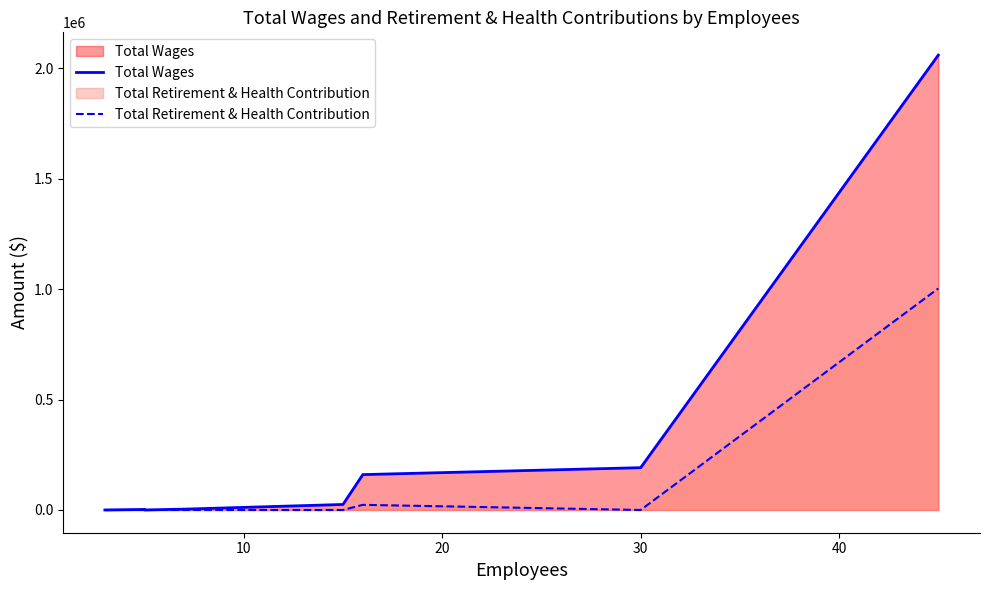

List the series in order of their overall mean, lowest first.

Total Retirement & Health Contribution, Total Wages